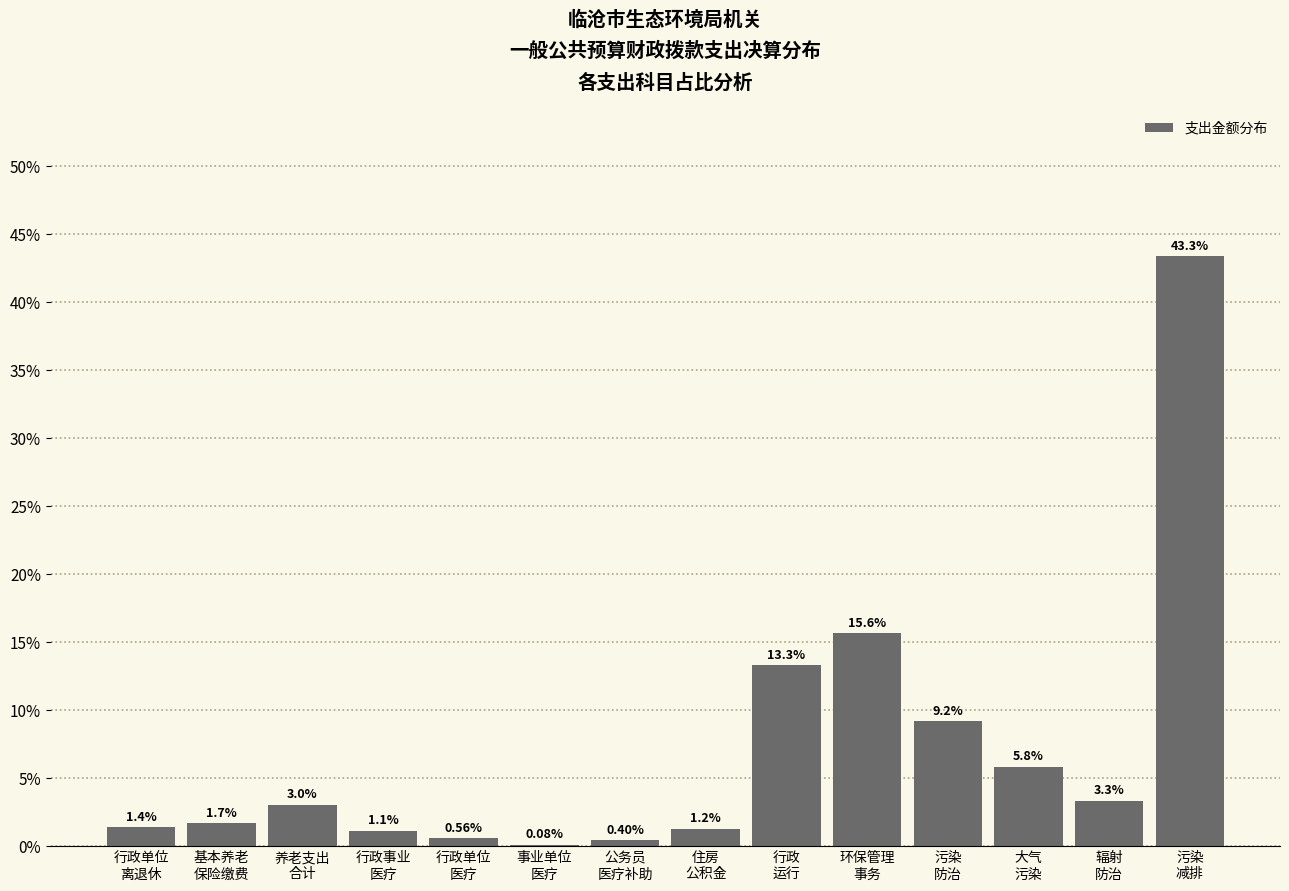

What is the sum of all values?

100.0